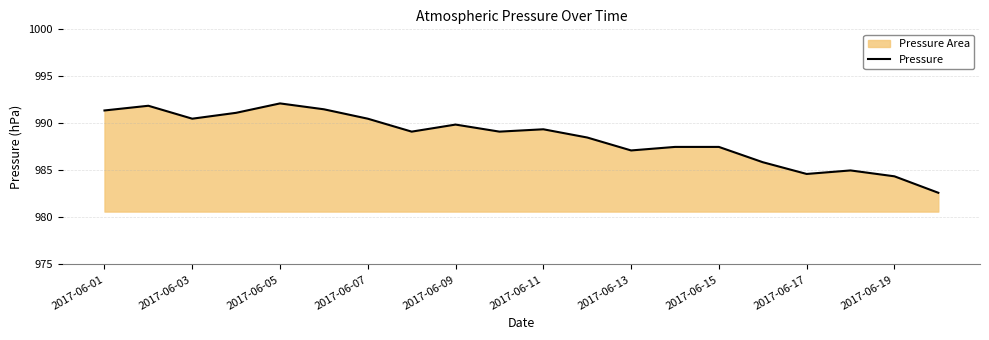

Where does the data first go above 989?

2017-06-01